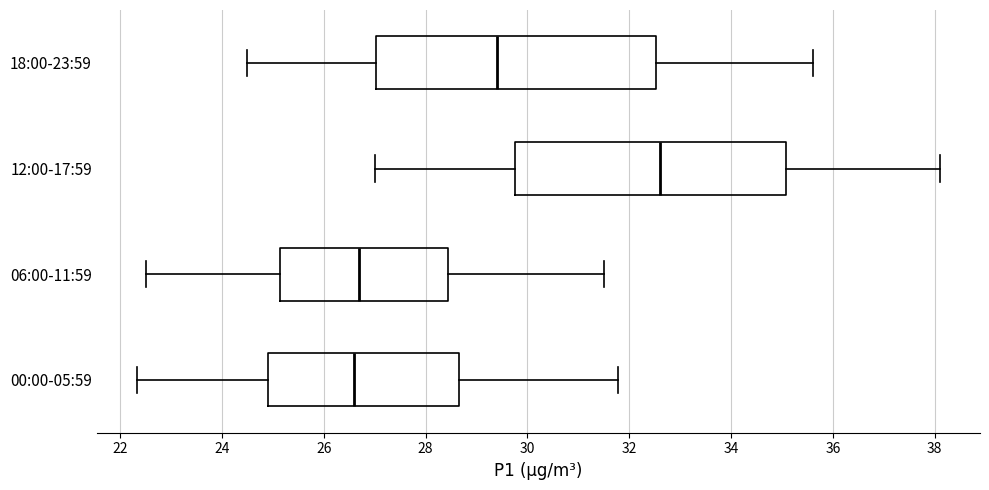

Where is the left edge of the box for 00:00-05:59 on the x-axis? The values are not printed on the chart, so give them approximately, as read against the axis.

25.0